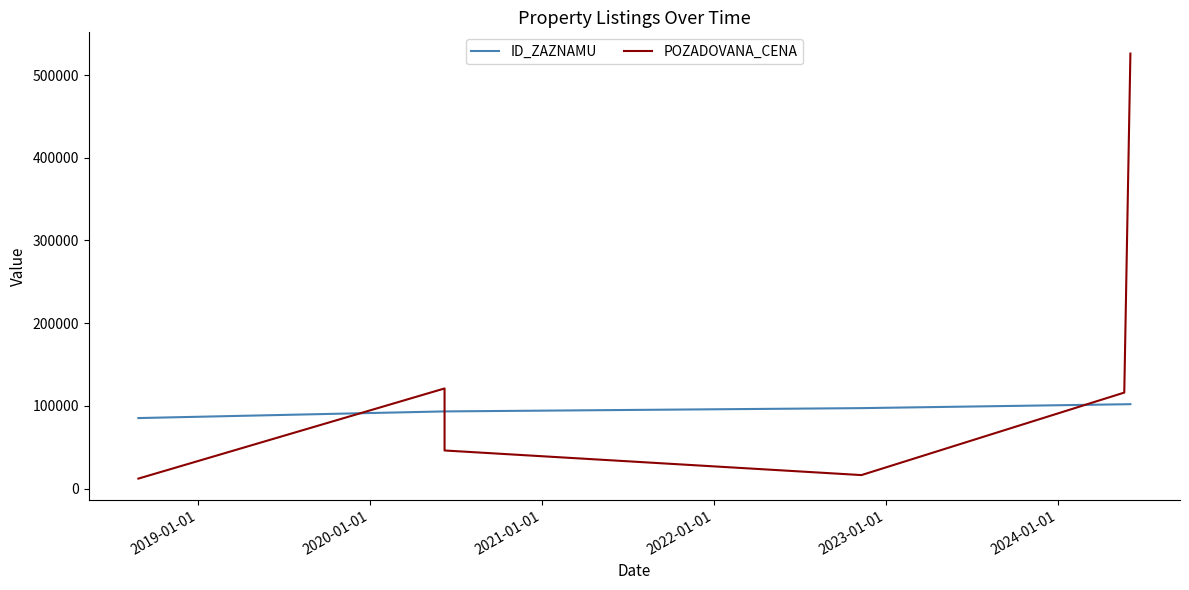

What is the maximum value for ID_ZAZNAMU?

102005